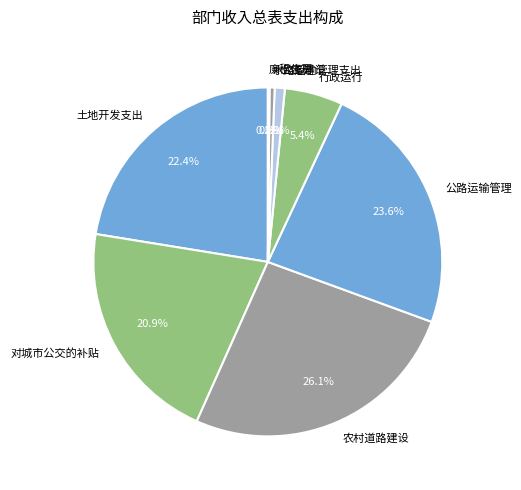

To the nearest percent, what portion does 土地开发支出 represent?

22%